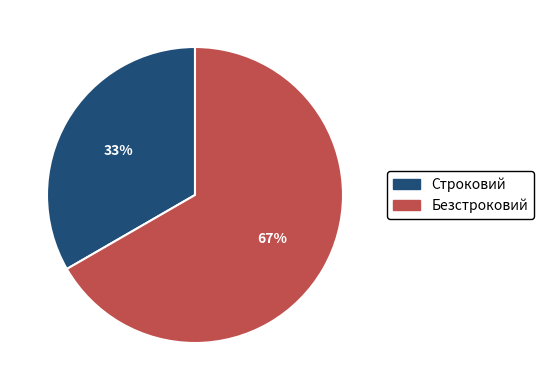

Which category has the biggest portion of the pie?

Безстроковий